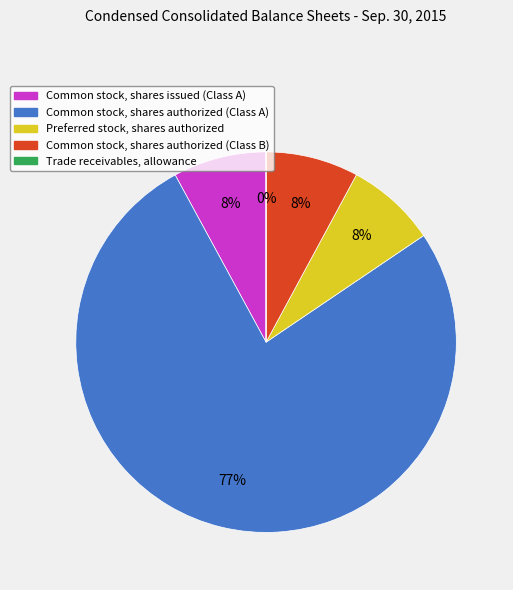

Between Common stock, shares issued (Class A) and Common stock, shares authorized (Class A), which is larger?

Common stock, shares authorized (Class A)